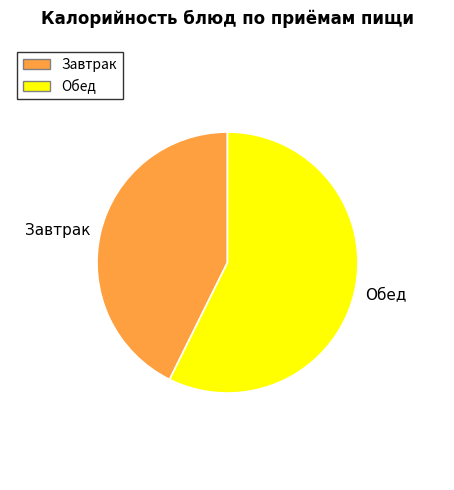

Is there a majority slice in this chart?

Yes